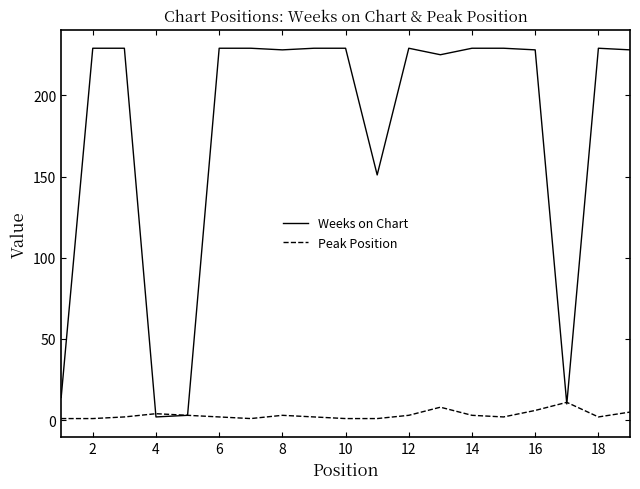

Rank the series by their maximum value, from lowest to highest.

Peak Position, Weeks on Chart